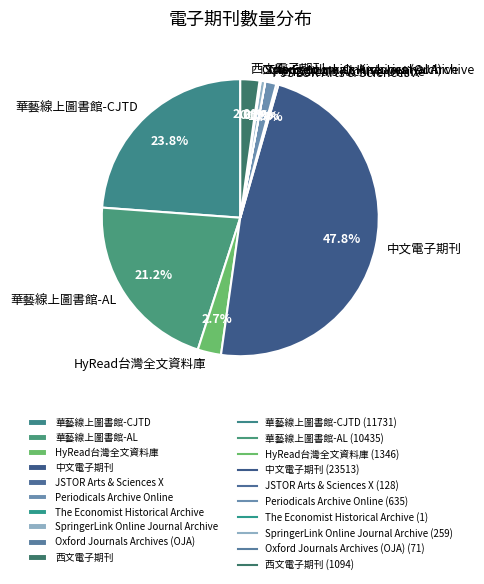

To the nearest percent, what is the difference between the SpringerLink Online Journal Archive and 中文電子期刊 slice percentages?

47%